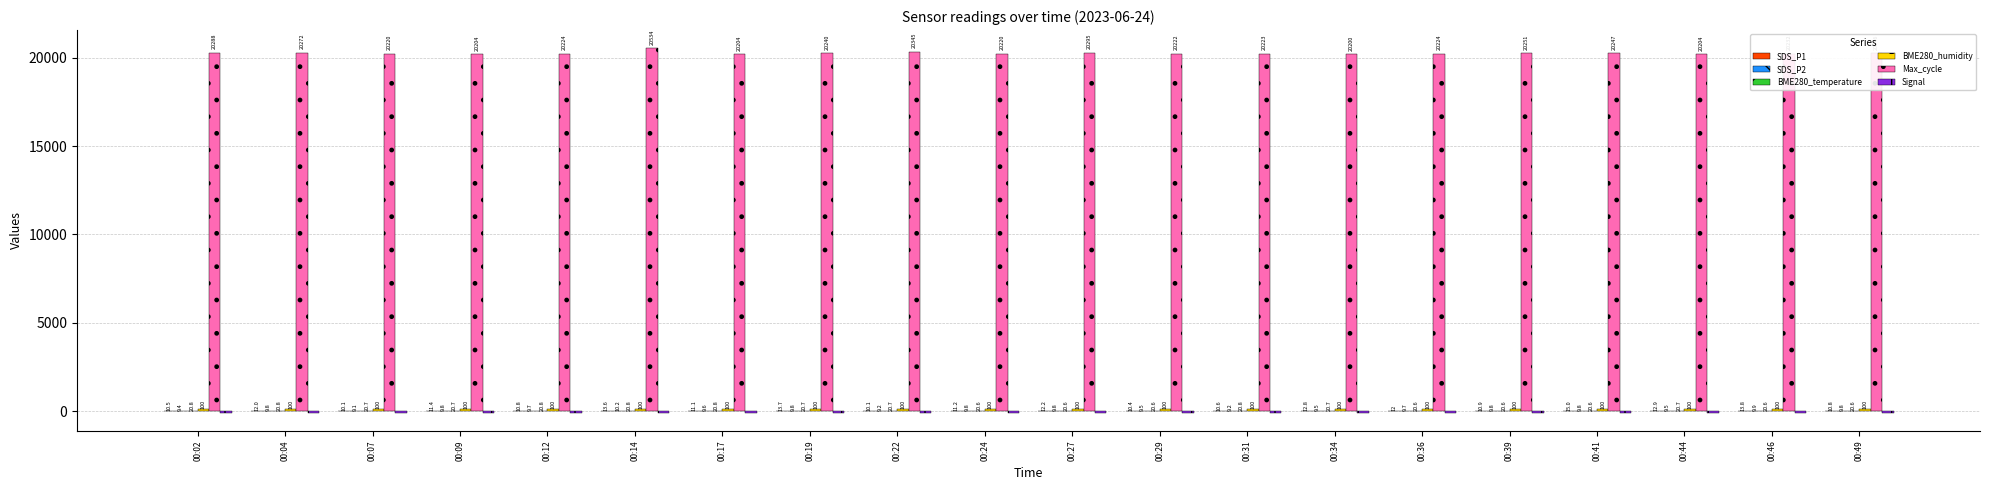

Which series changed the most between 00:02 and 00:22?

Max_cycle